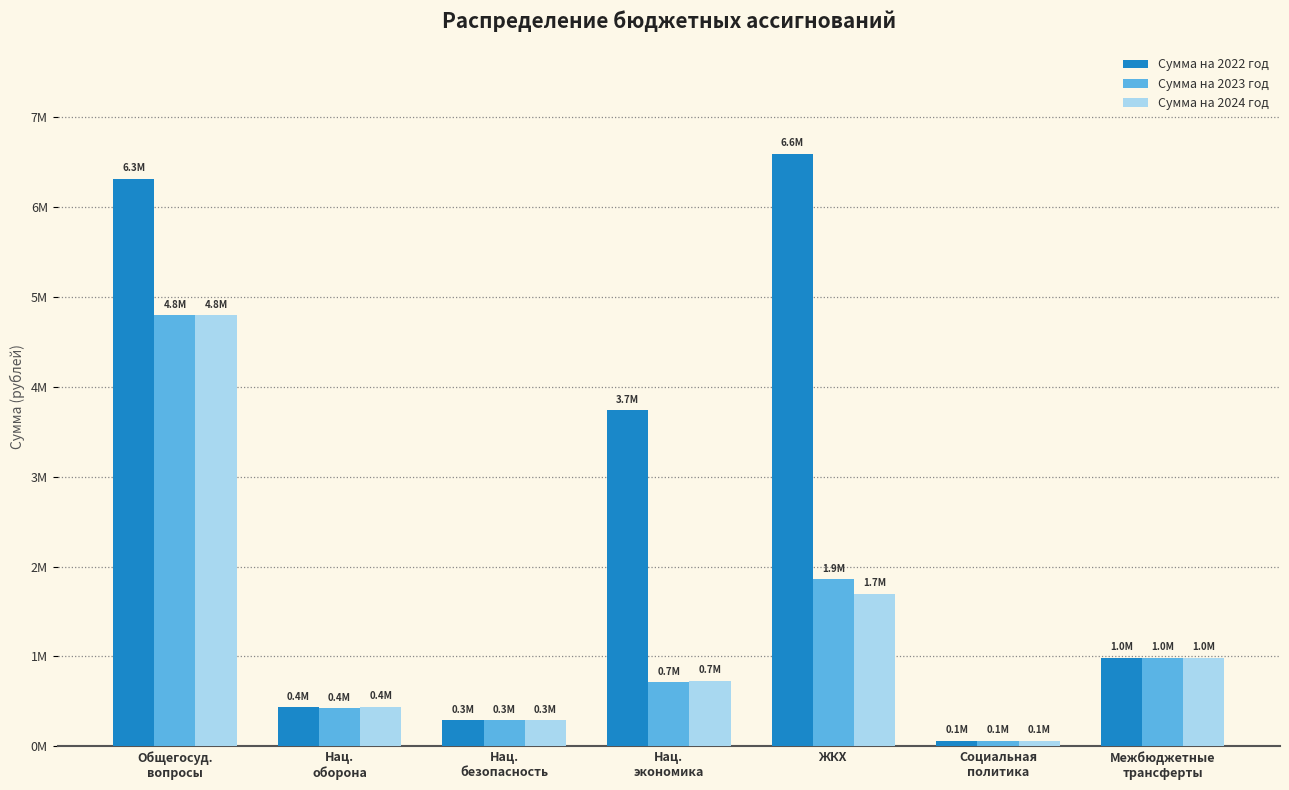

Which has a higher value, Межбюджетные
трансферты or ЖКХ?

ЖКХ